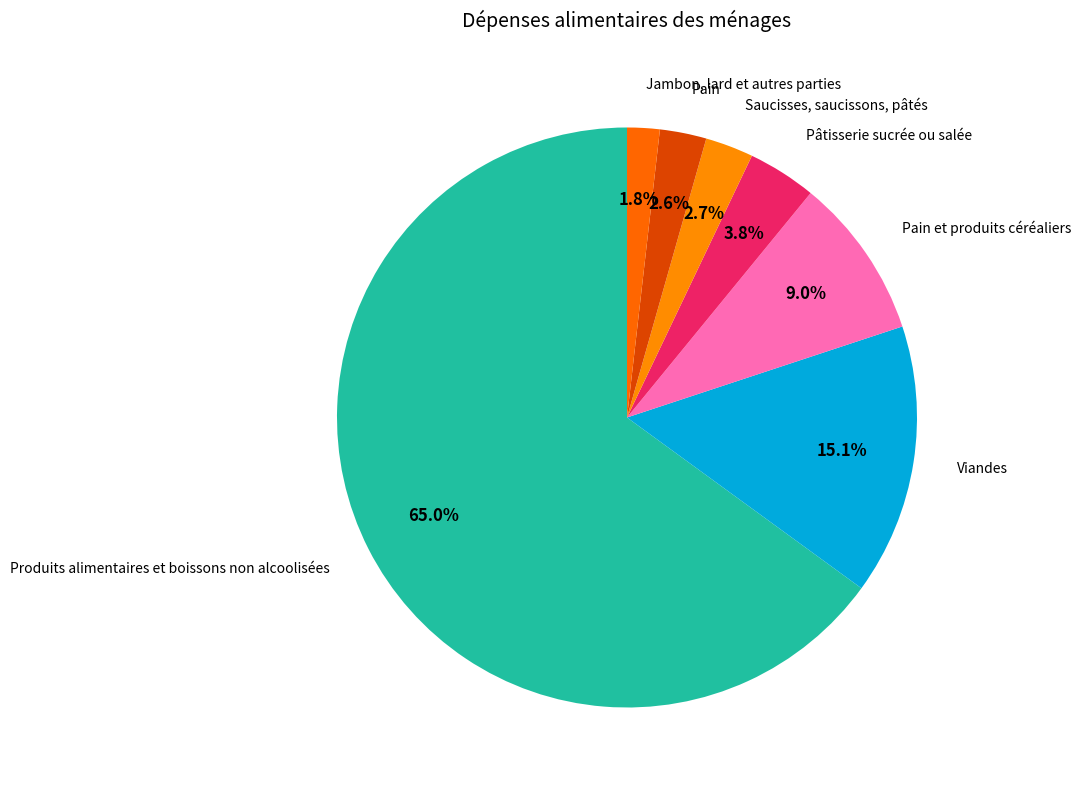

Does any single category account for the majority?

Yes